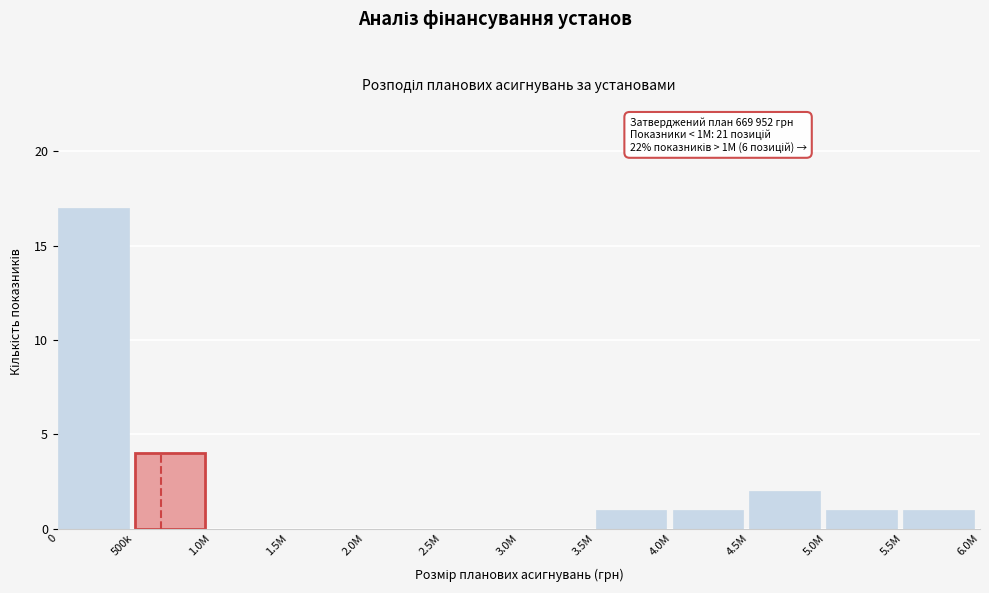

Reading left to right, list all the values displayed in this chart.

0=17	500k=4	1.0M=0	1.5M=0	2.0M=0	2.5M=0	3.0M=0	3.5M=1	4.0M=1	4.5M=2	5.0M=1	5.5M=1